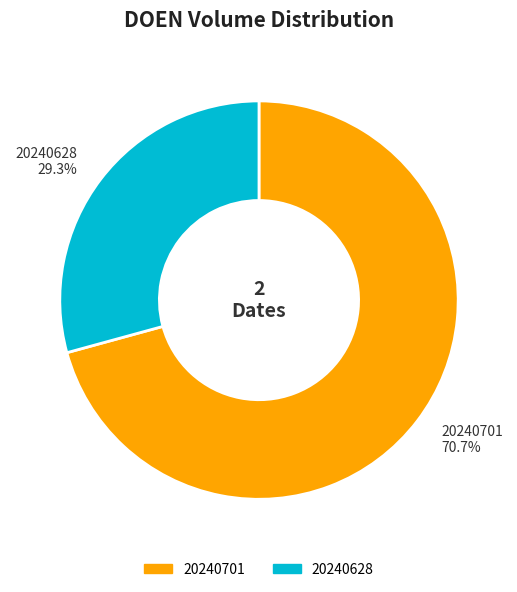

What percentage is NOT represented by 20240628?

70.7%